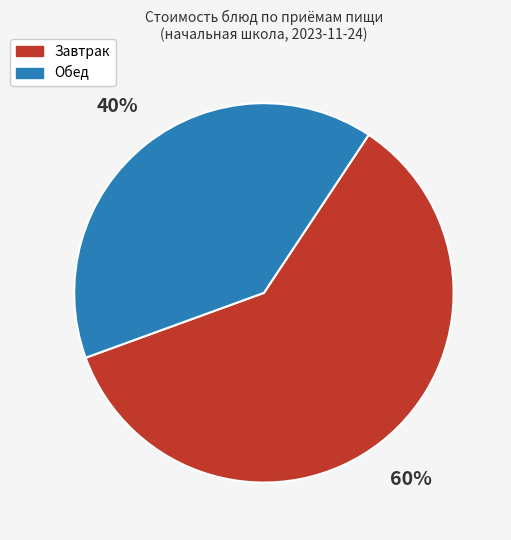

How many slices are in this pie chart?

2